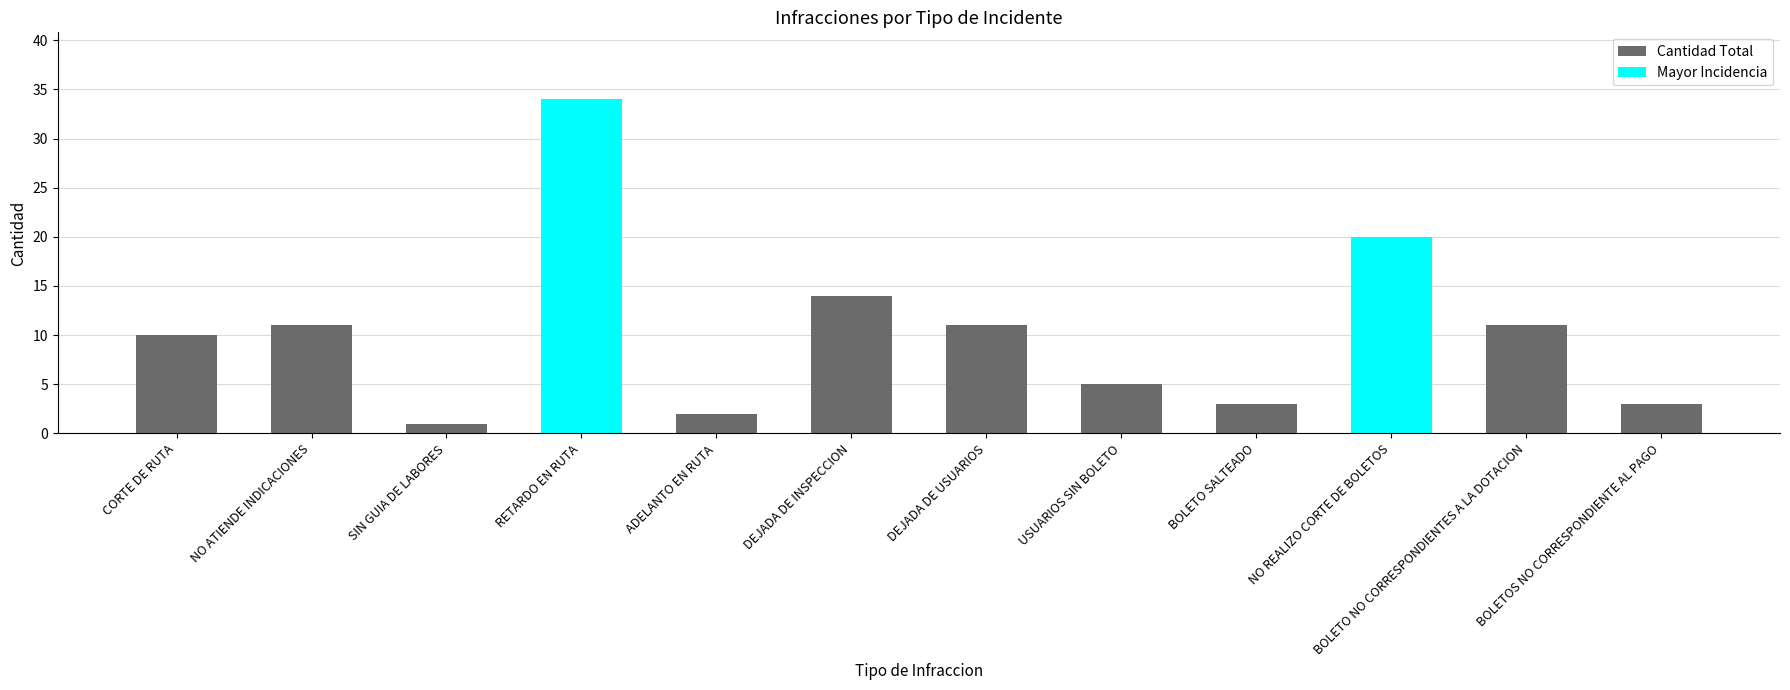

Reading left to right, list all the values displayed in this chart.

Cantidad Total: 10	11	1	34	2	14	11	5	3	20	11	3
Mayor Incidencia: 0	0	0	34	0	0	0	0	0	20	0	0